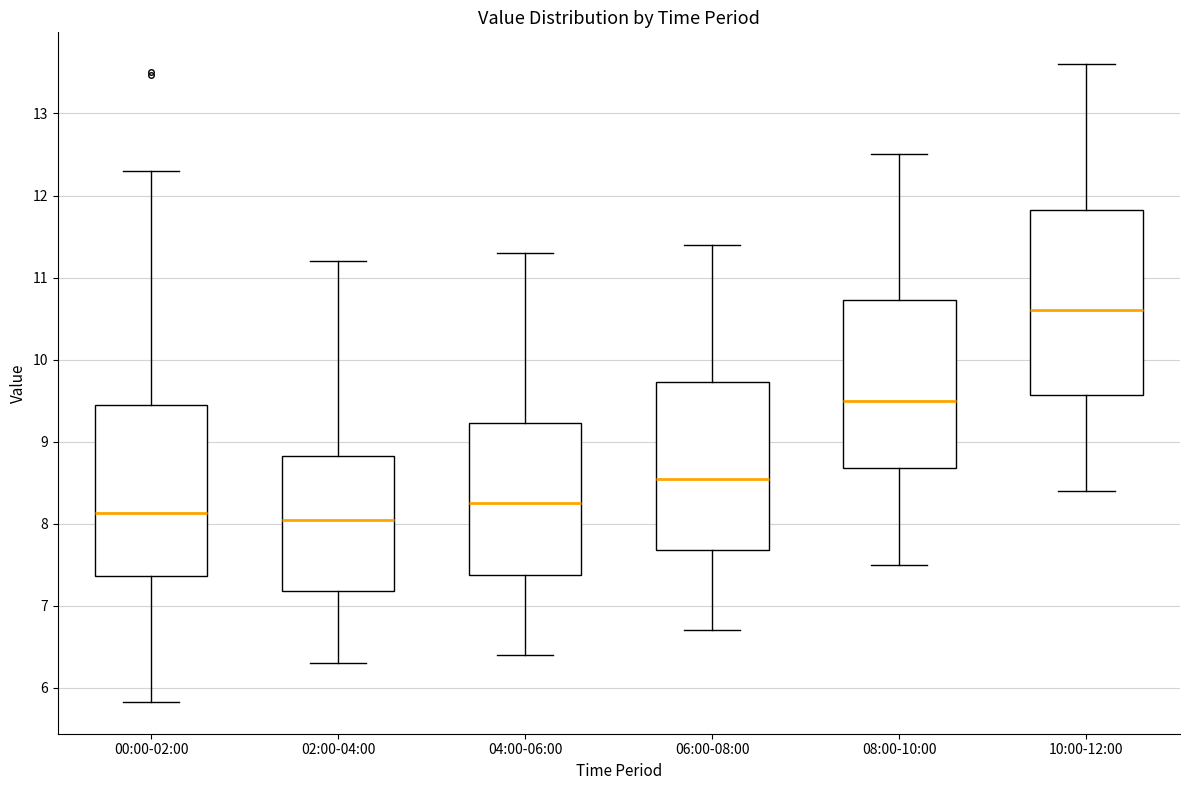

Comparing the boxes themselves (not the whiskers), which one is the tallest?

10:00-12:00